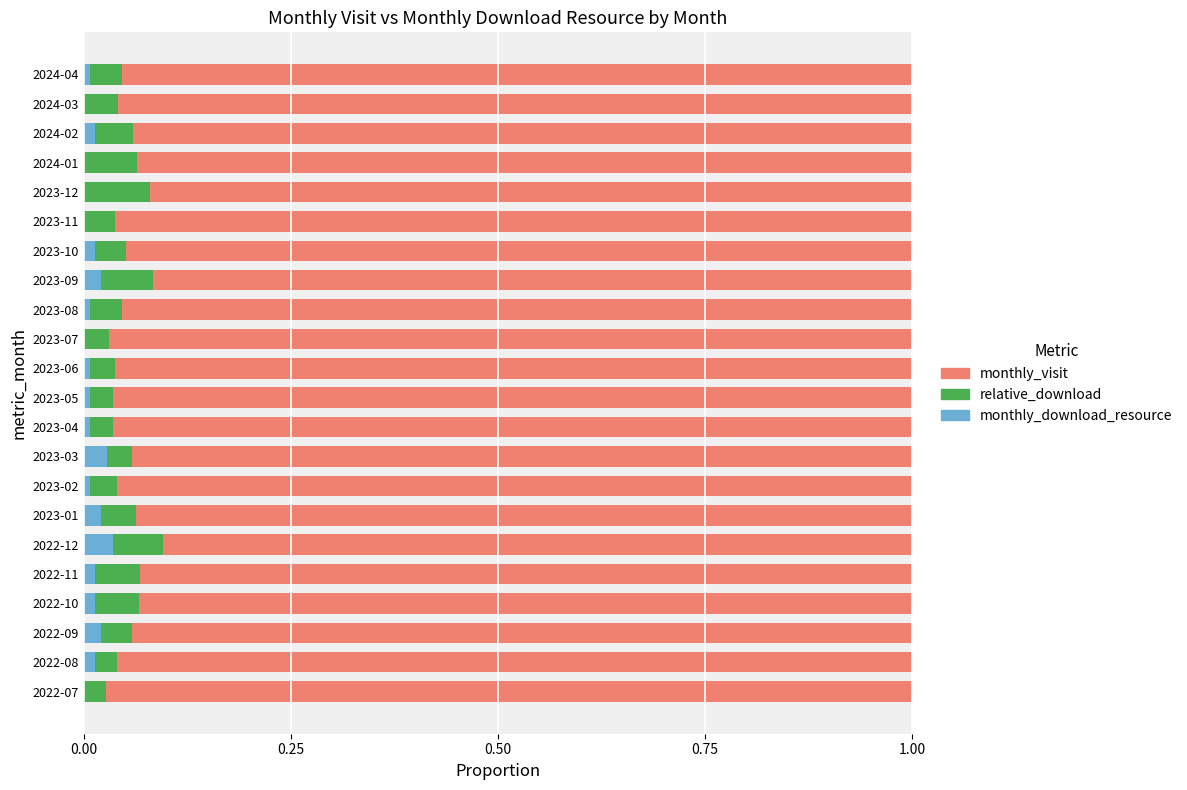

How many series are shown in this chart?

3